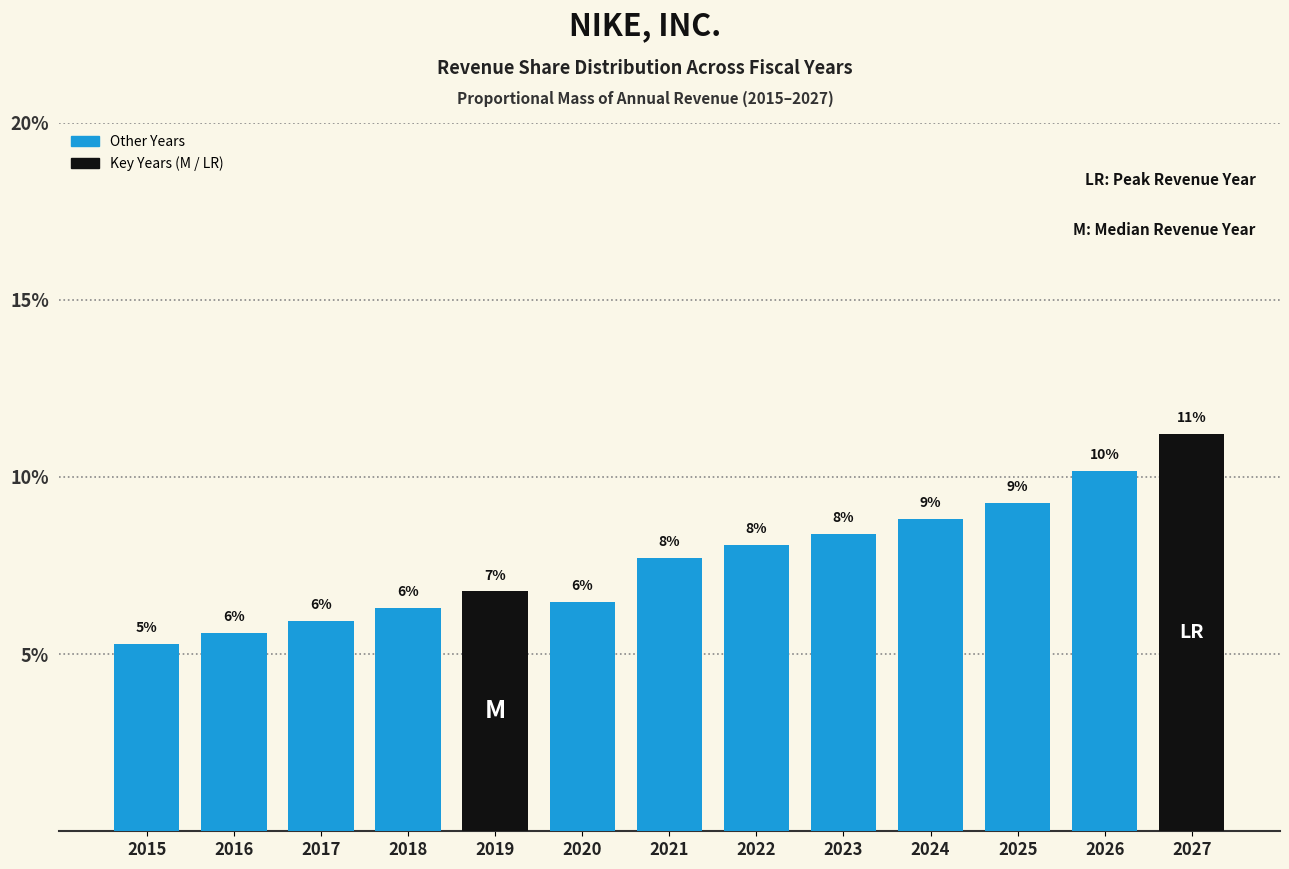

How many bars are there in total?

13